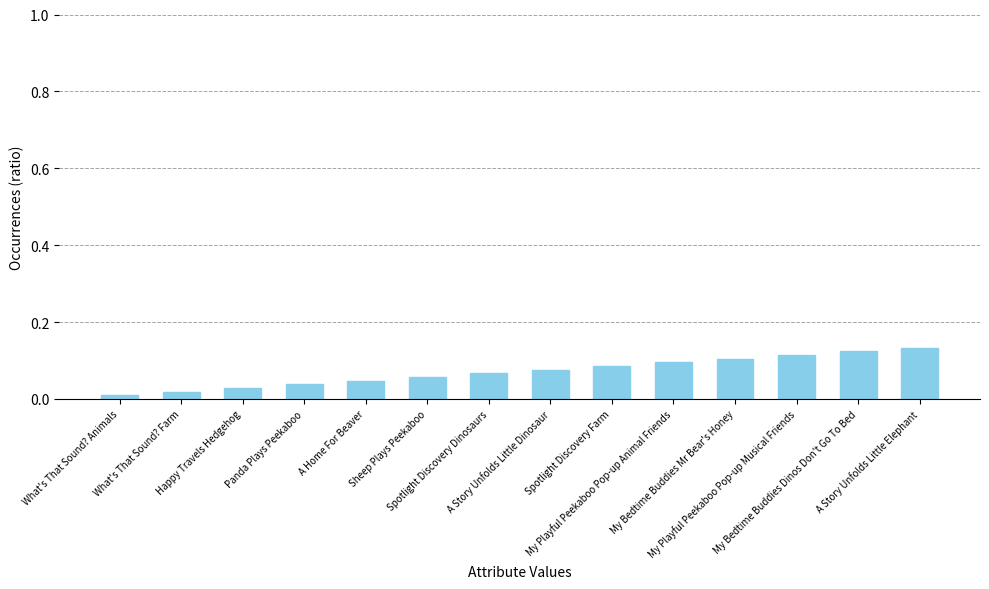

What is the label of the 2nd bar from the right?

My Bedtime Buddies Dinos Don't Go To Bed